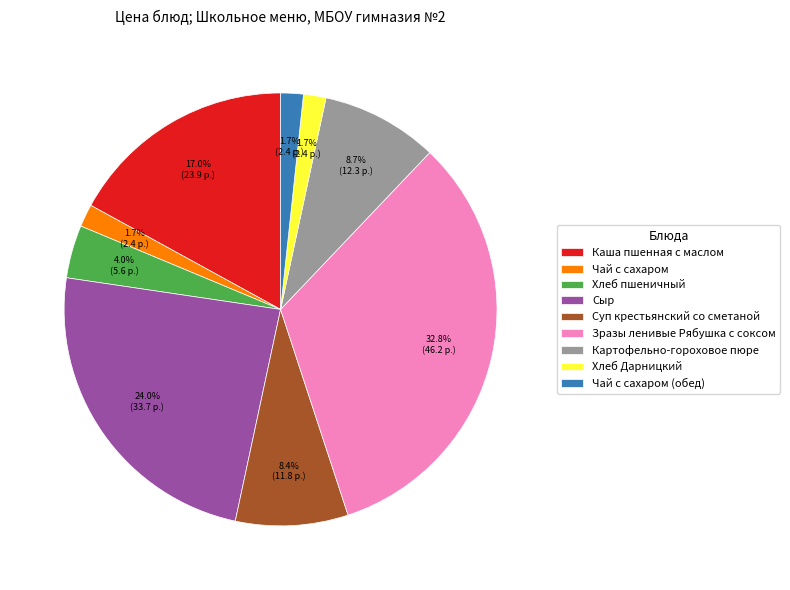

How many slices are in this pie chart?

9